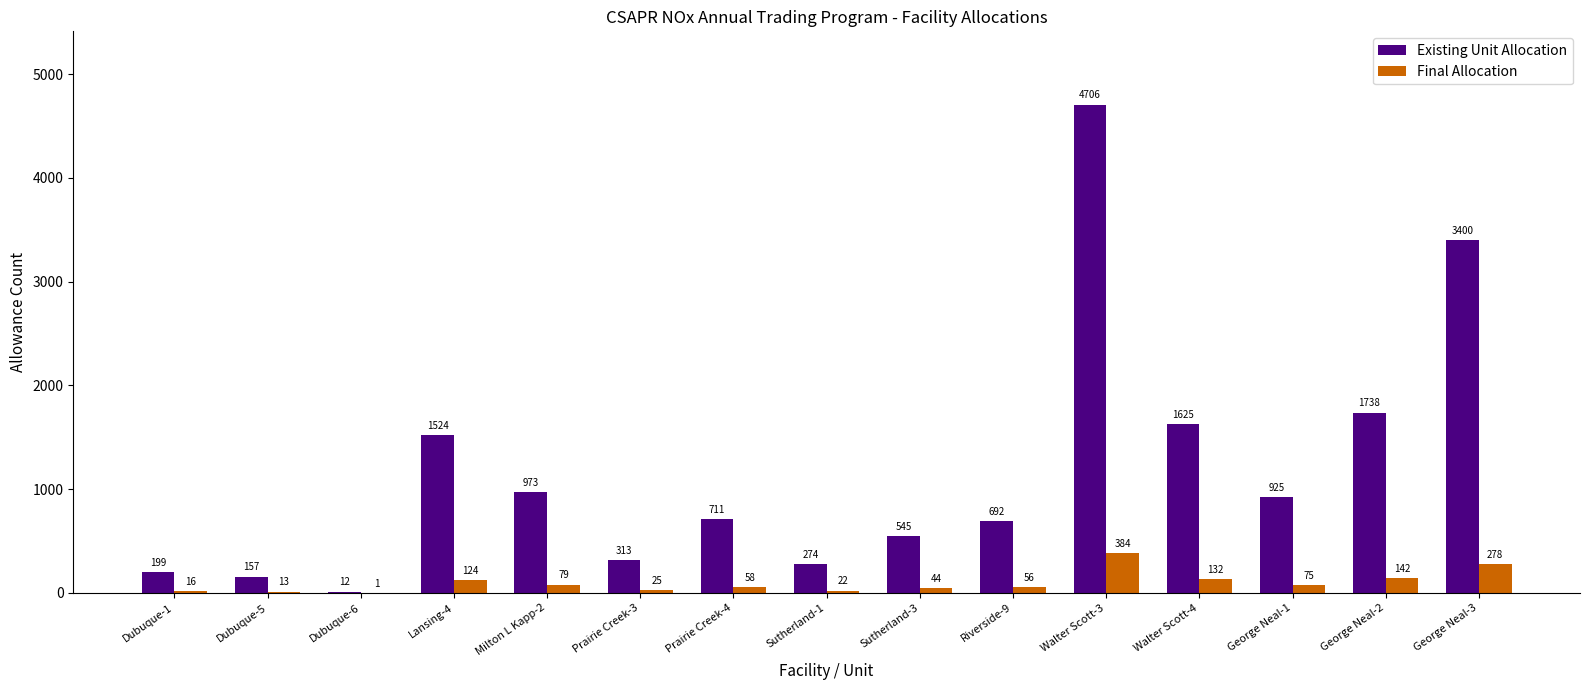

What is the approximate value of Final Allocation at Lansing-4?

124